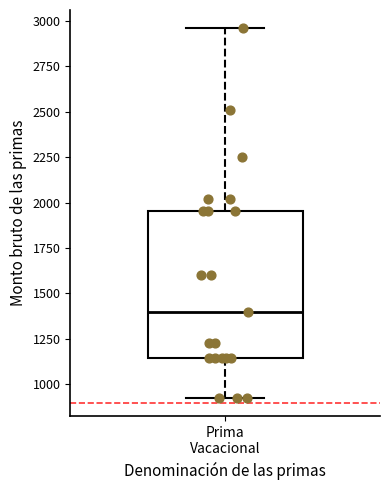

Transcribe this box plot: give where the median line is, the range the box spans, and where the two whiskers end, as read against the y-axis. The values are not printed on the chart, so give them approximately, as read against the axis.

median 1400, box 1150 to 1950, whiskers 900 to 2950